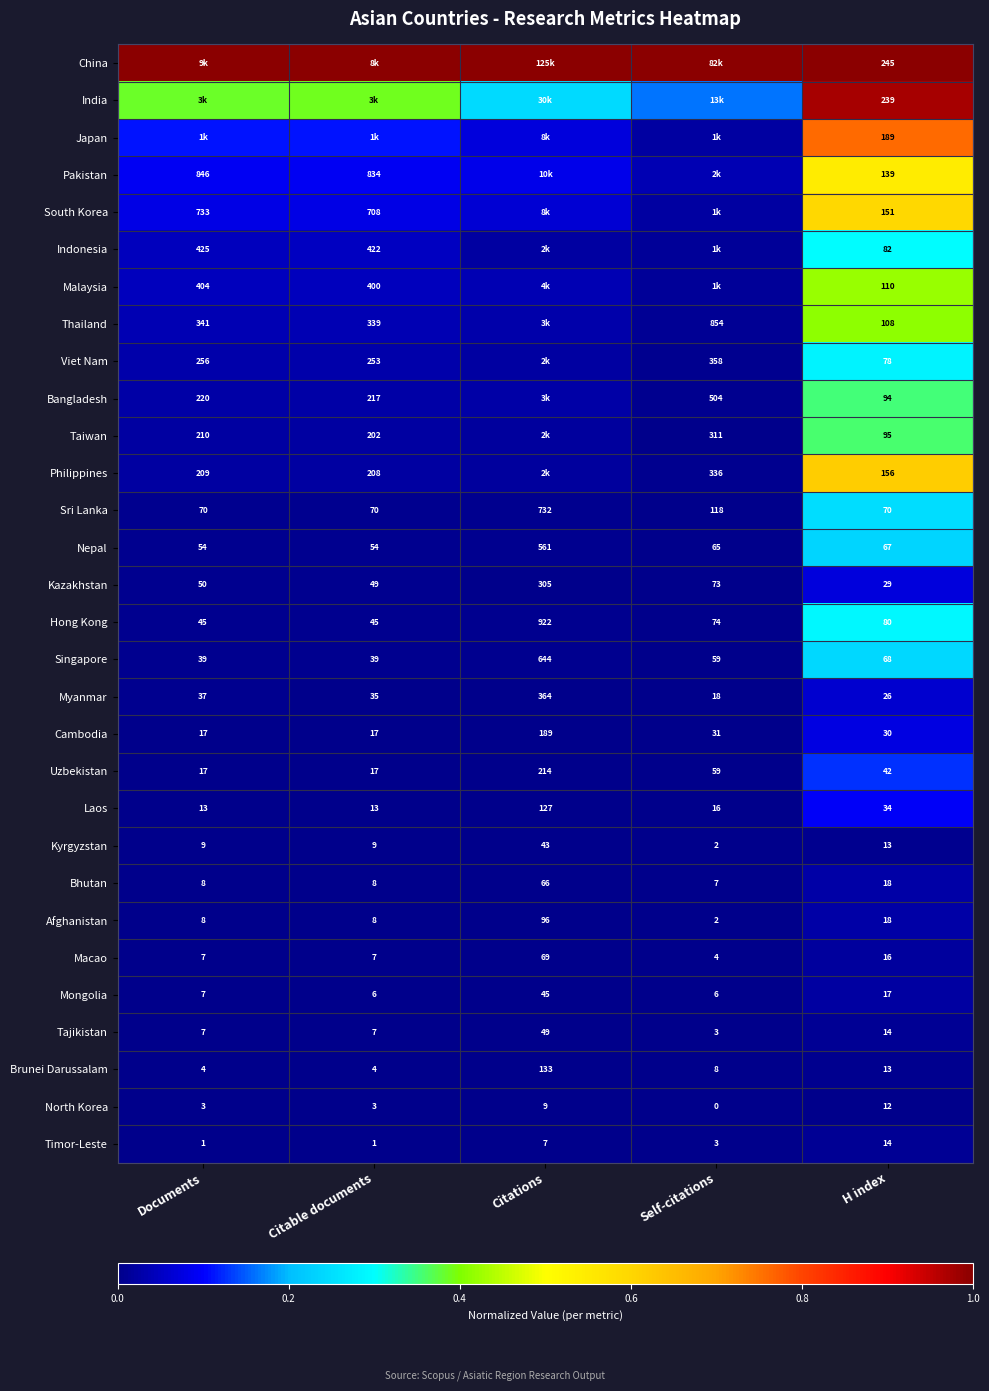

Is the value of Timor-Leste at Citations greater than the value of Hong Kong at Citable documents?

No